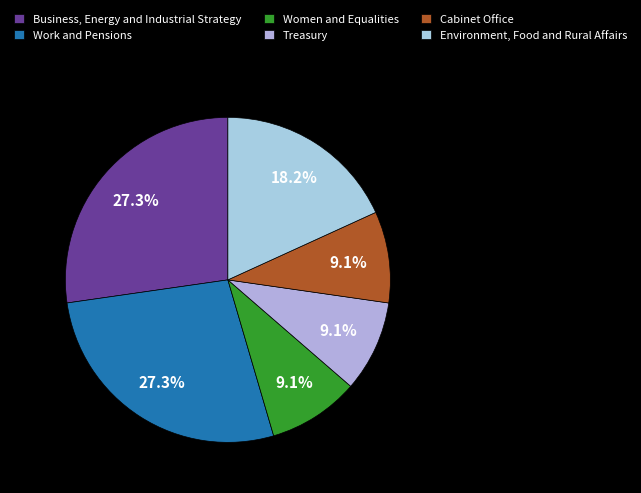

What is the smallest slice in the pie chart?

Women and Equalities